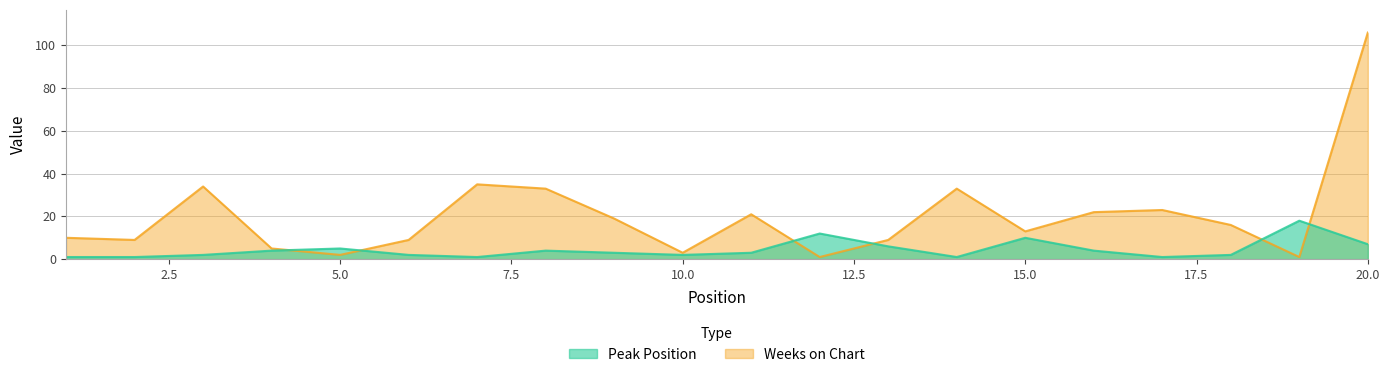

Reading left to right, transcribe all the data shown in this chart.

Peak Position: 1=1	2=1	3=2	4=4	5=5	6=2	7=1	8=4	9=3	10=2	11=3	12=12	13=6	14=1	15=10	16=4	17=1	18=2	19=18	20=7
Weeks on Chart: 1=10	2=9	3=34	4=5	5=2	6=9	7=35	8=33	9=19	10=3	11=21	12=1	13=9	14=33	15=13	16=22	17=23	18=16	19=1	20=106